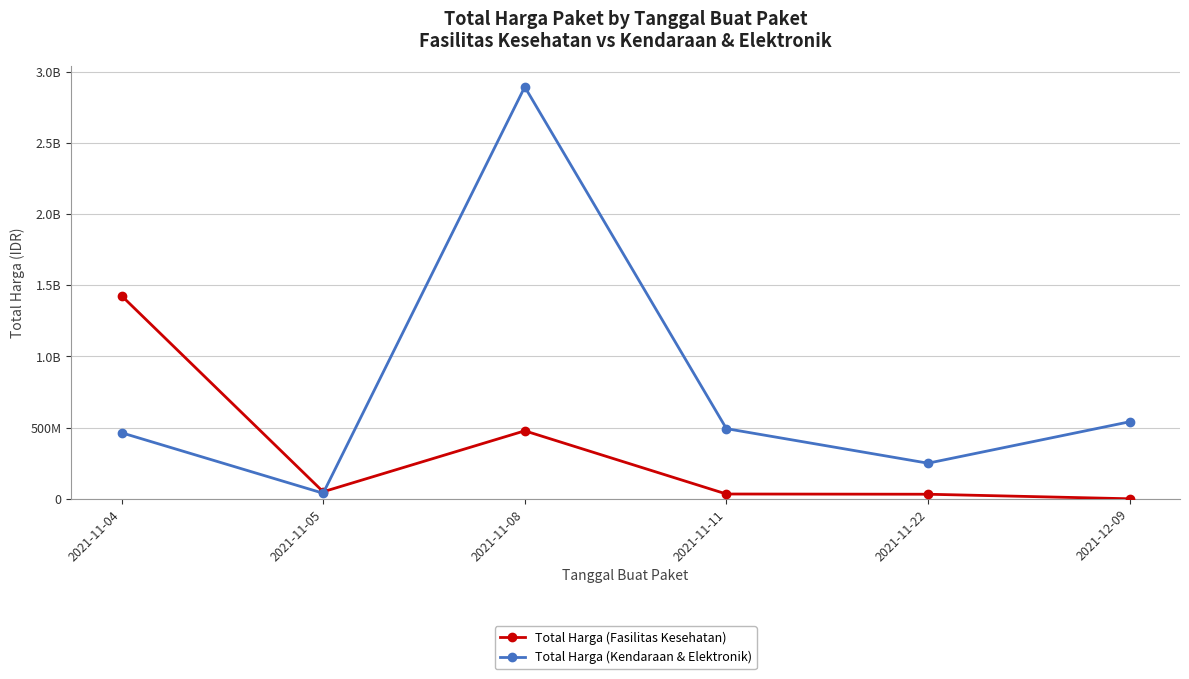

Which series has the largest total across all categories?

Total Harga (Kendaraan & Elektronik)